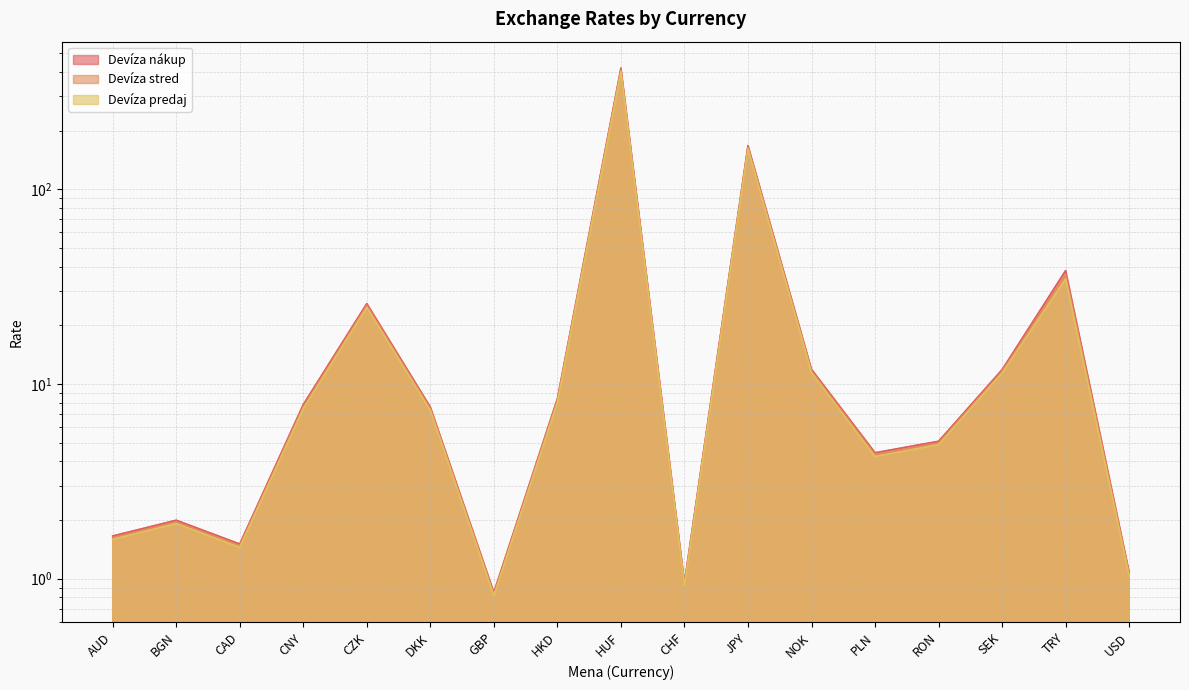

How many data points in Devíza predaj are above 7?

9